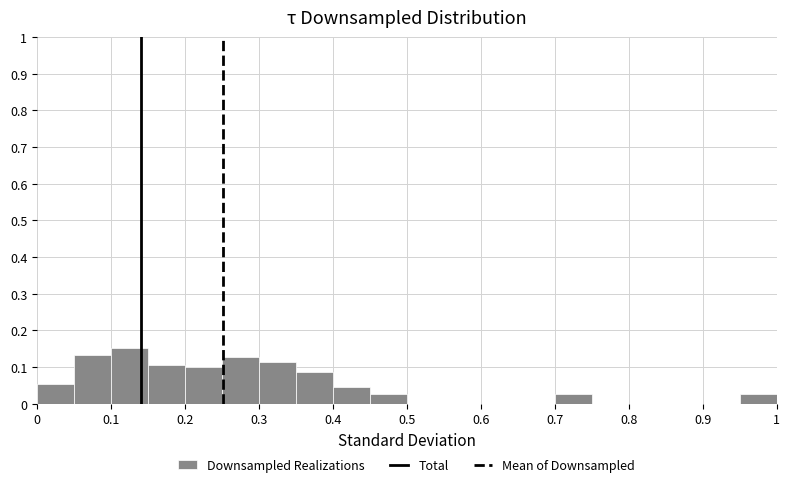

Over which range of the x-axis is the bar tallest?

0.10 to 0.15